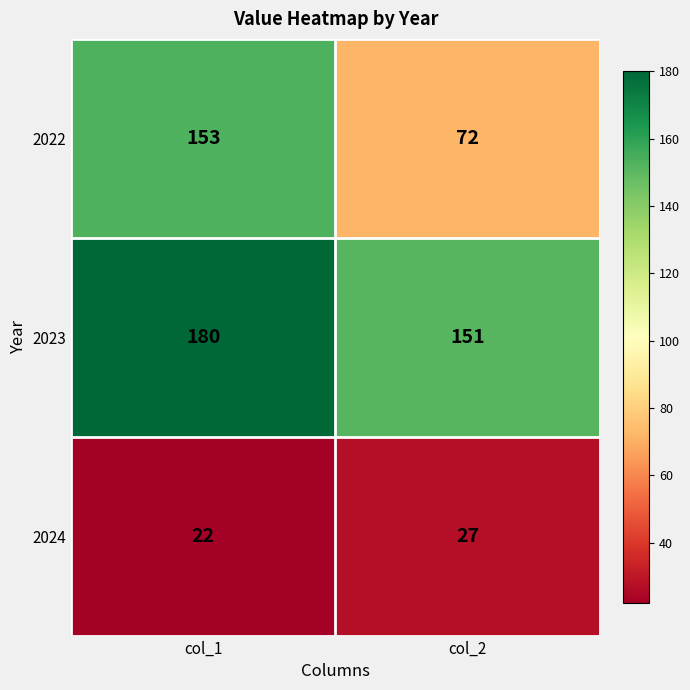

True or false: 2022 has a value of 153 at col_1.

True